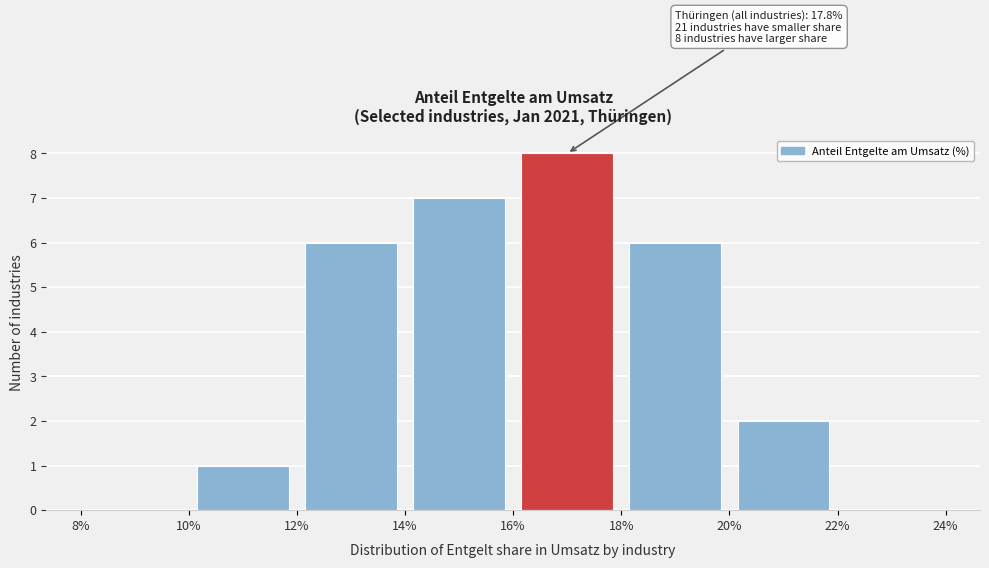

Over which range of the x-axis is the bar tallest?

16% to 18%